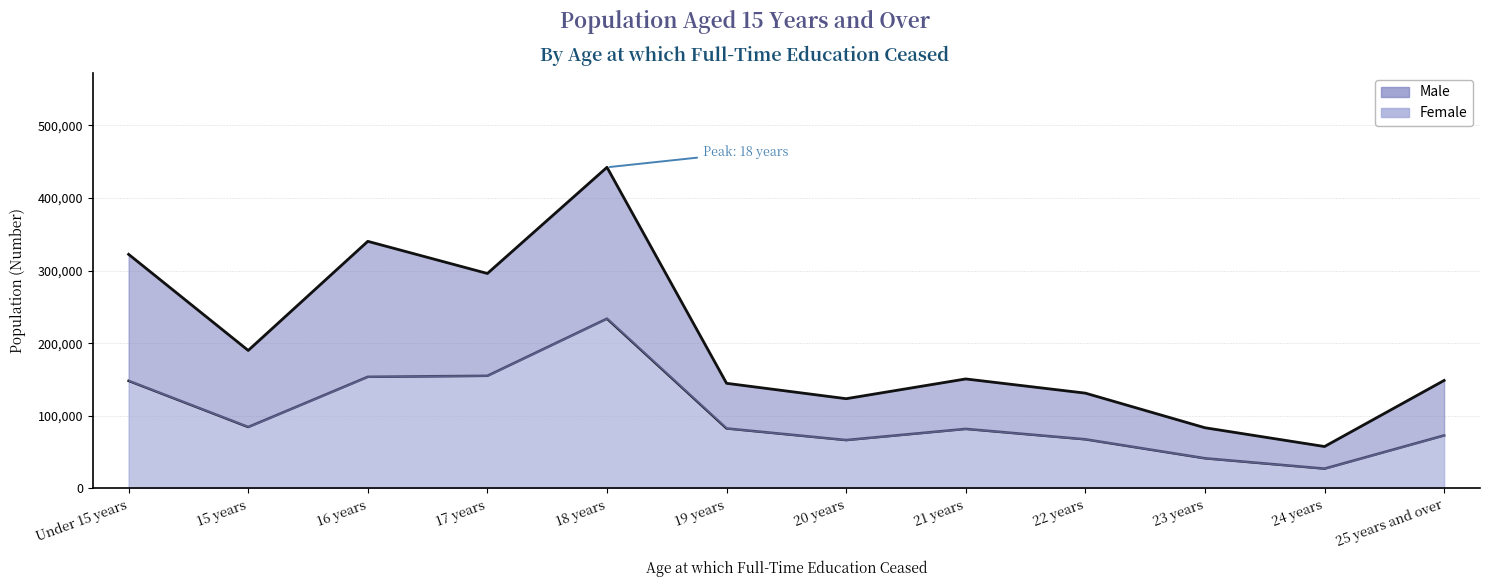

How many values in the Male series are below 150786?

6